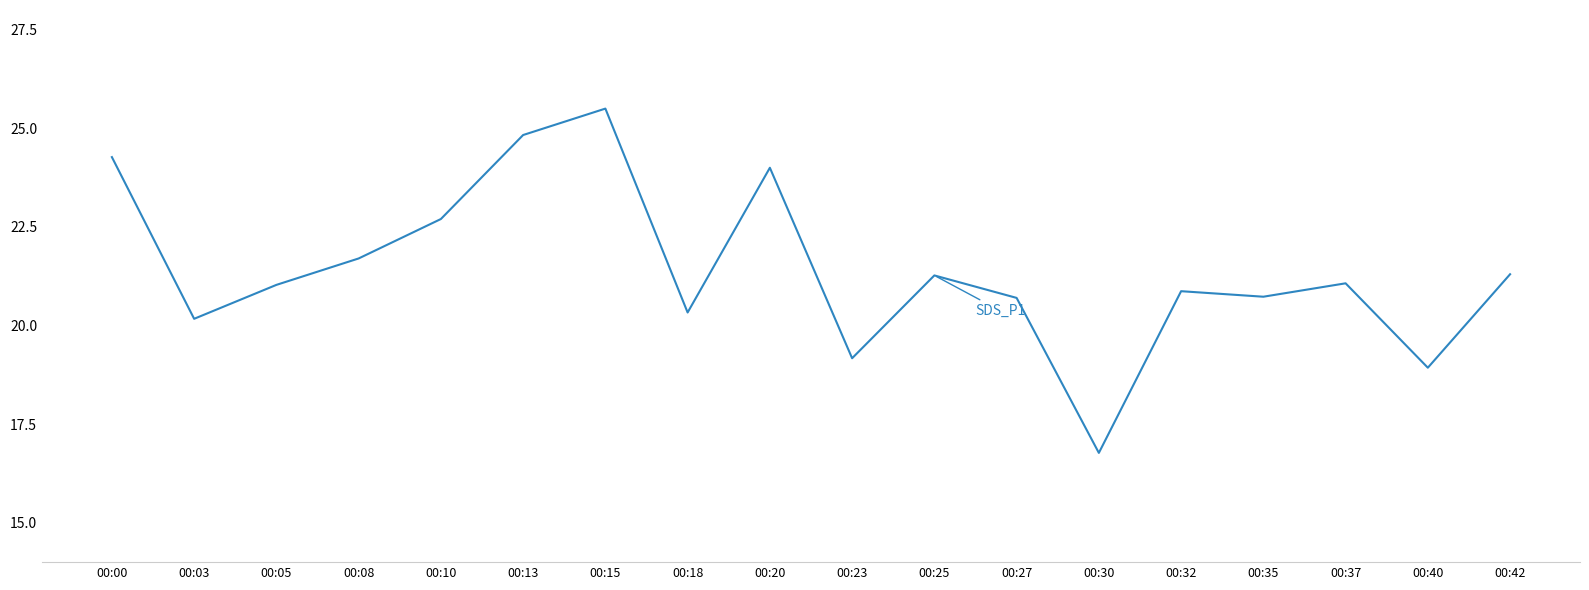

Which label corresponds to the largest value in the chart?

00:15